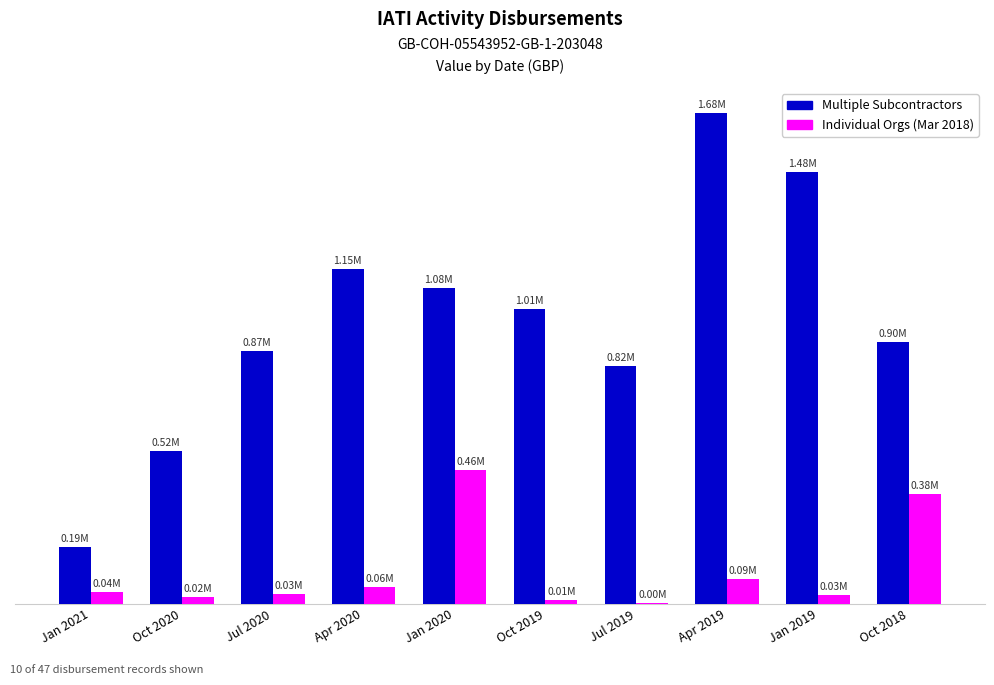

Which label corresponds to the largest value in the chart?

Apr 2019